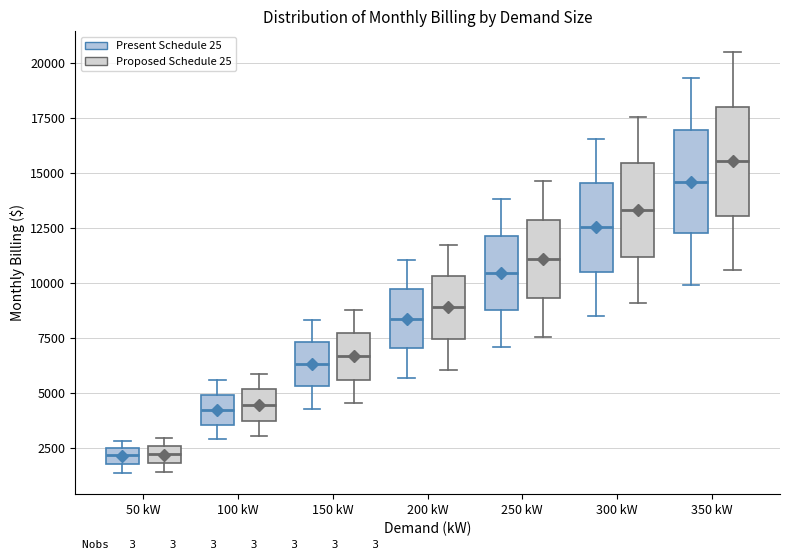

Where does the median line of the box for 200 kW (Proposed Schedule 25) sit on the y-axis? The values are not printed on the chart, so give them approximately, as read against the axis.

9000